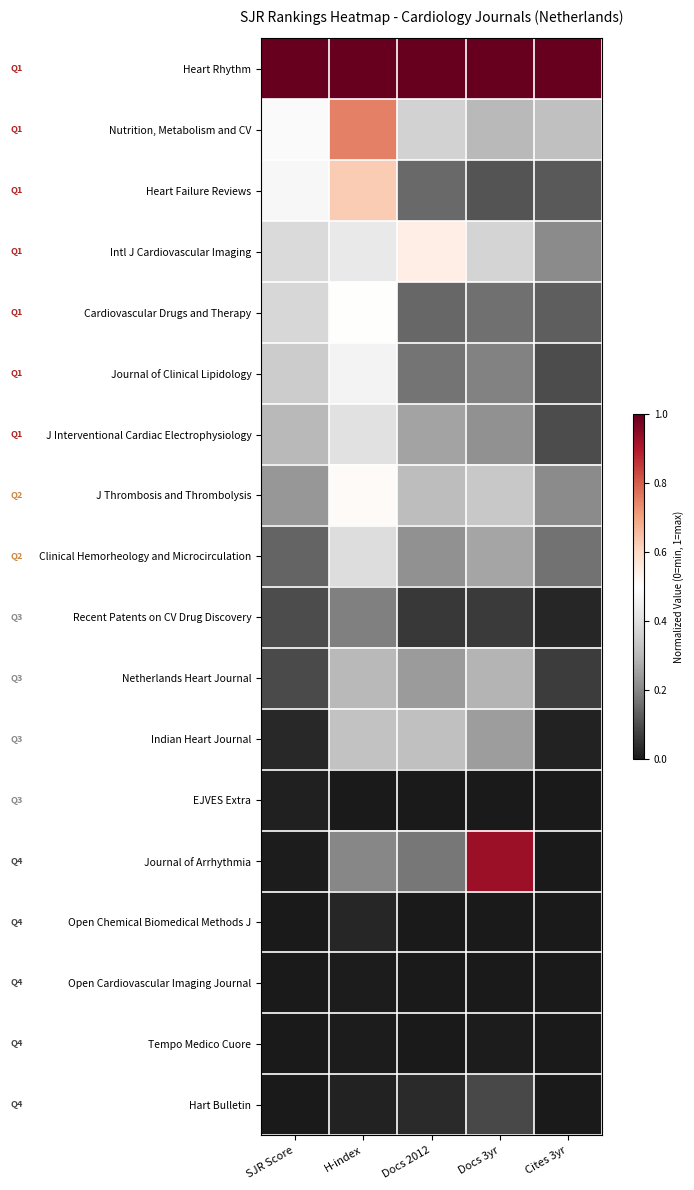

What is the total value across all series at Docs 3yr?

4.6